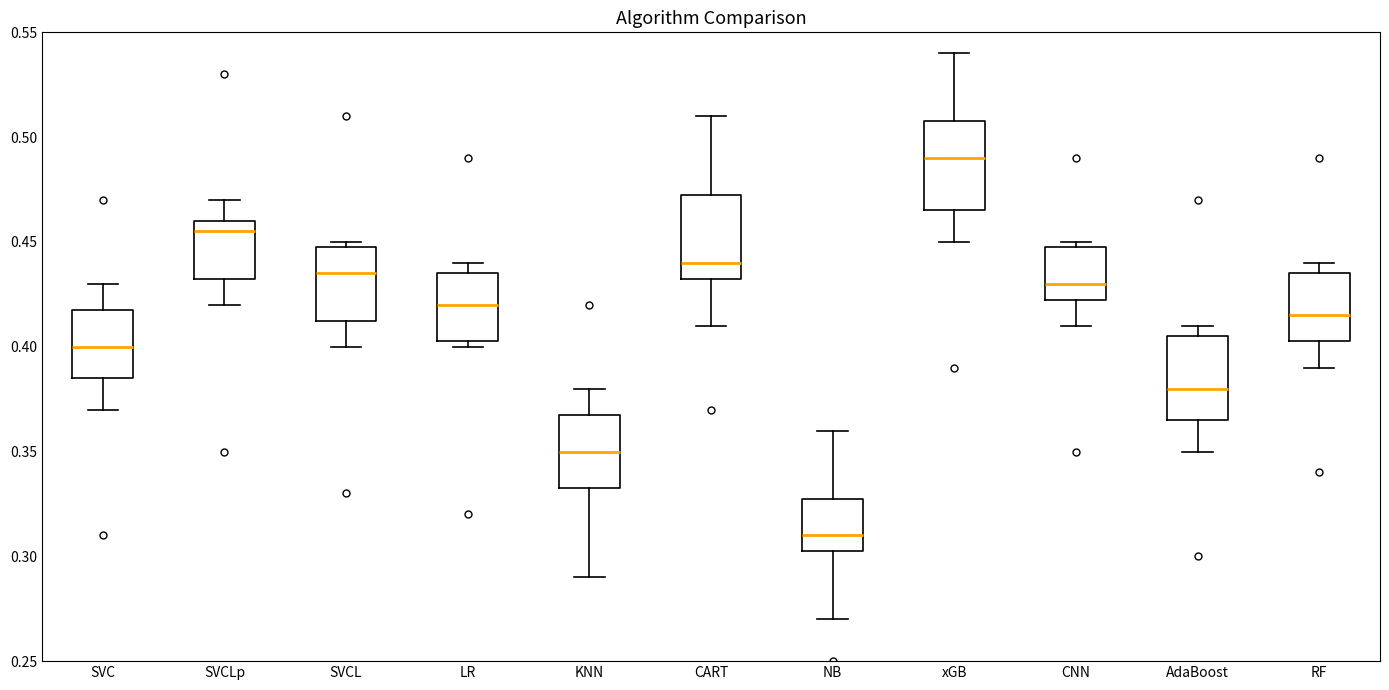

Where does the lower whisker of the box for AdaBoost end on the y-axis? The values are not printed on the chart, so give them approximately, as read against the axis.

0.350